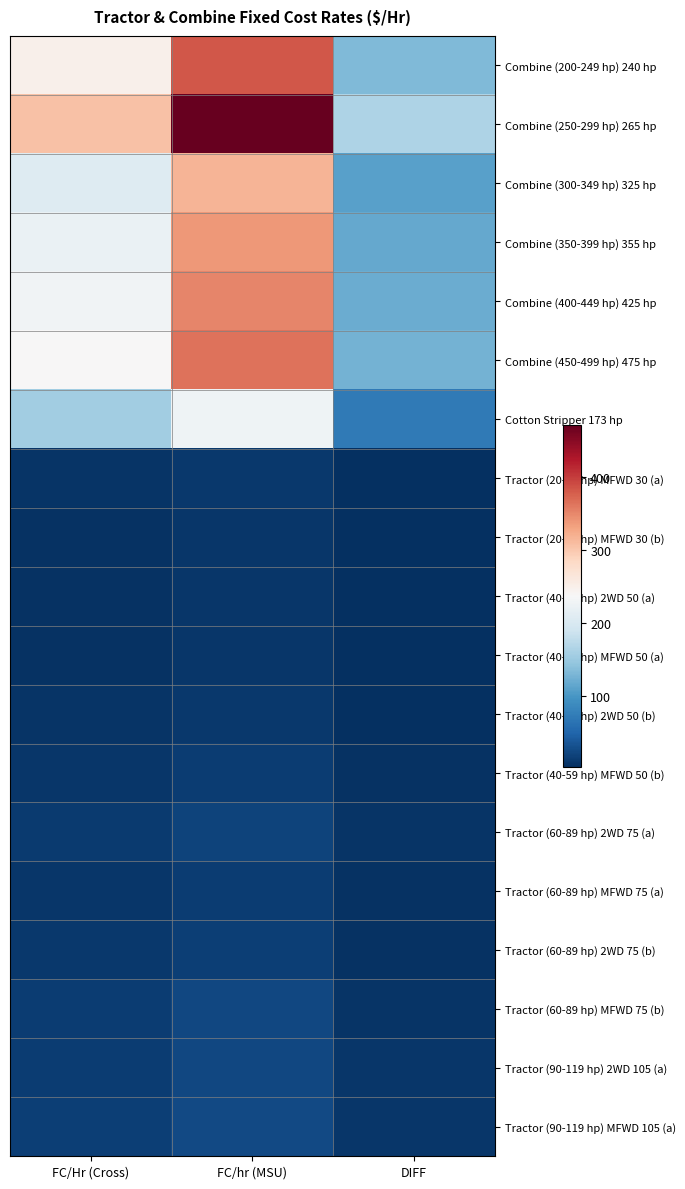

Count the number of data series in this chart.

19